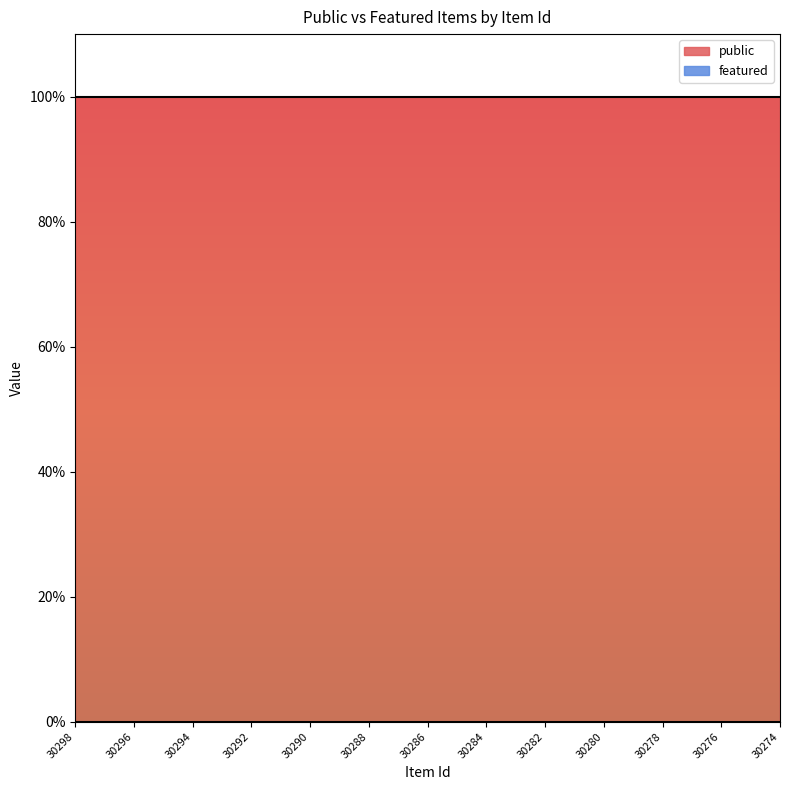

The public series shows 1 at 30288. True or false?

True